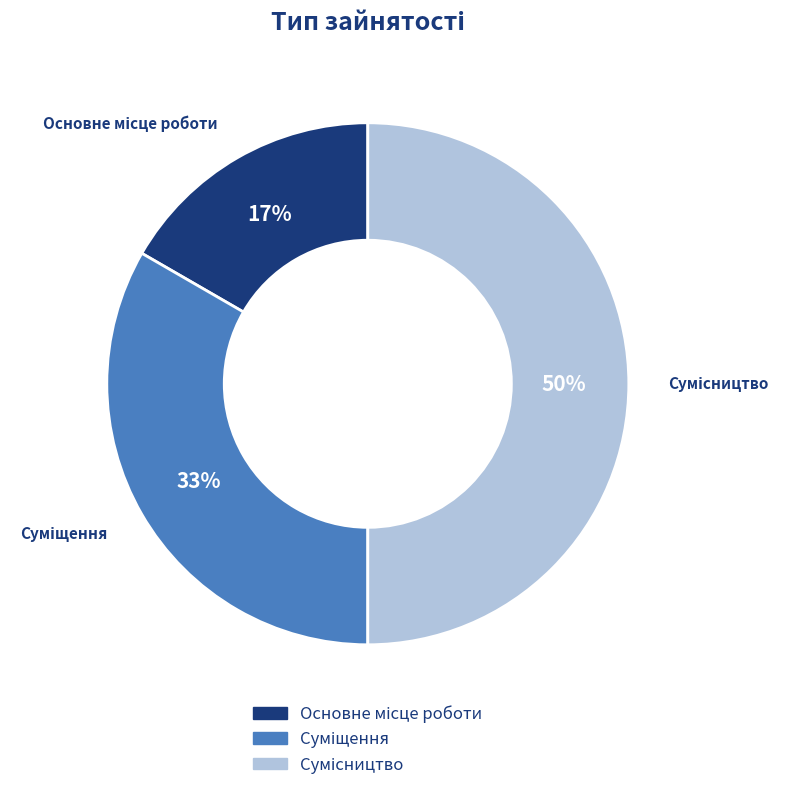

To the nearest percent, what is the average slice percentage?

33%